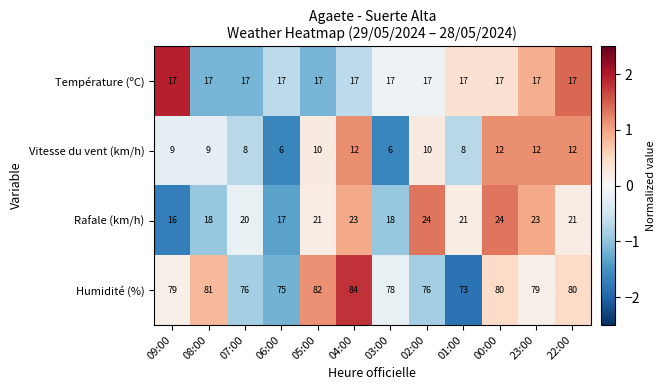

Which series changed the most between 04:00 and 23:00?

Humidité (%)